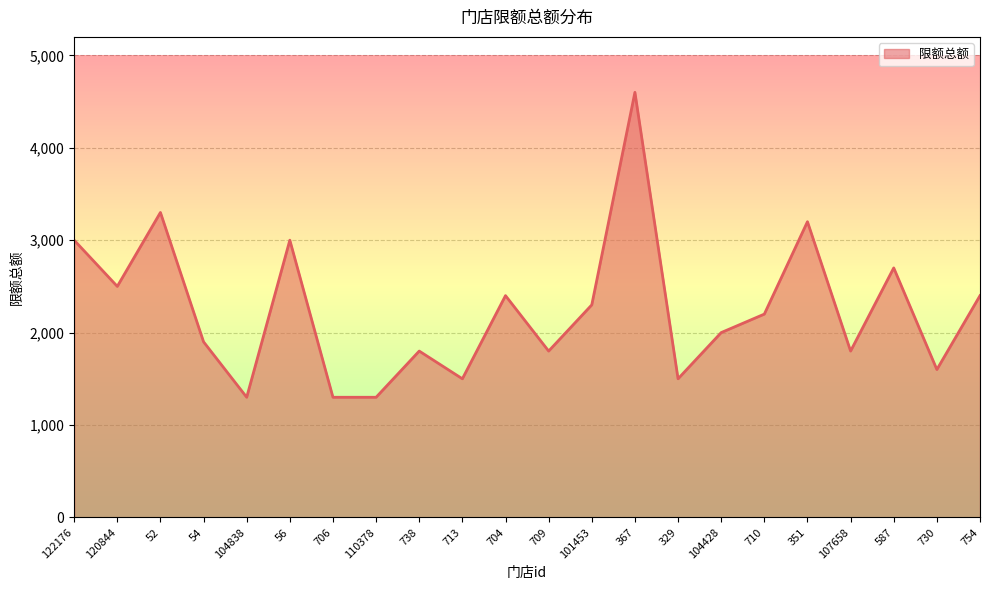

Reading left to right, what are all the values shown in this chart?

3000	2500	3300	1900	1300	3000	1300	1300	1800	1500	2400	1800	2300	4600	1500	2000	2200	3200	1800	2700	1600	2400